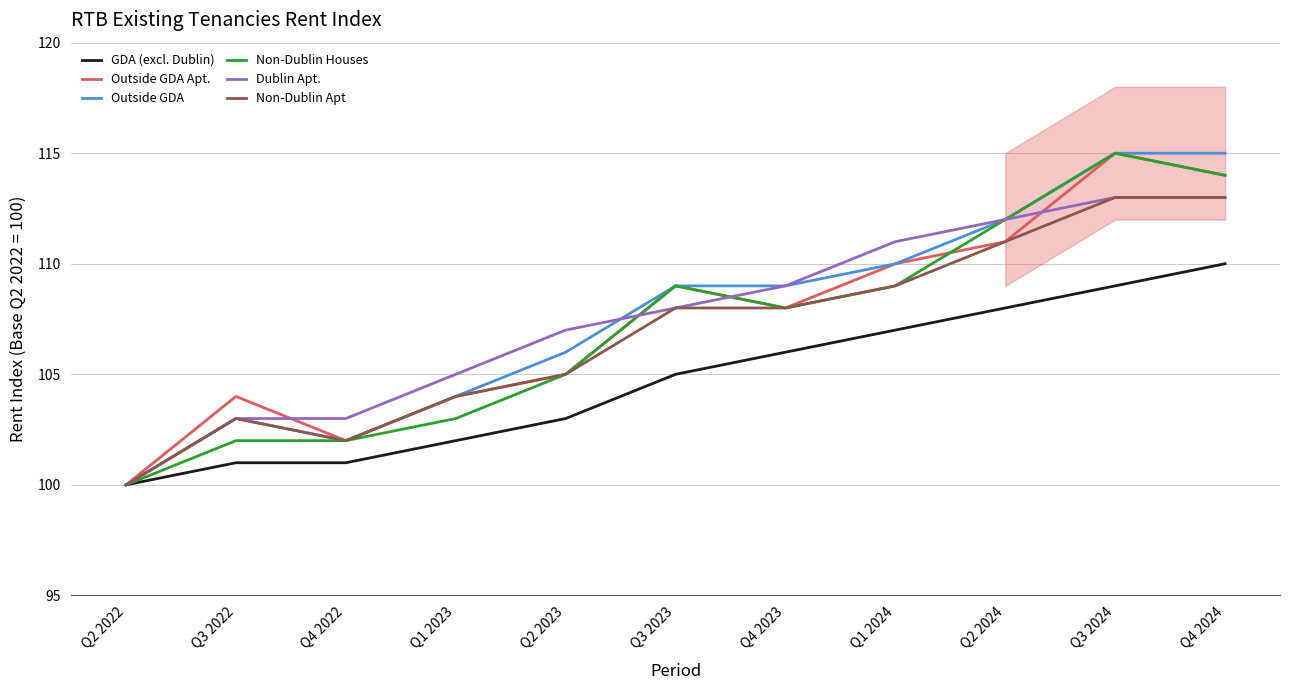

Which series changed the most between Q3 2022 and Q2 2024?

Non-Dublin Houses